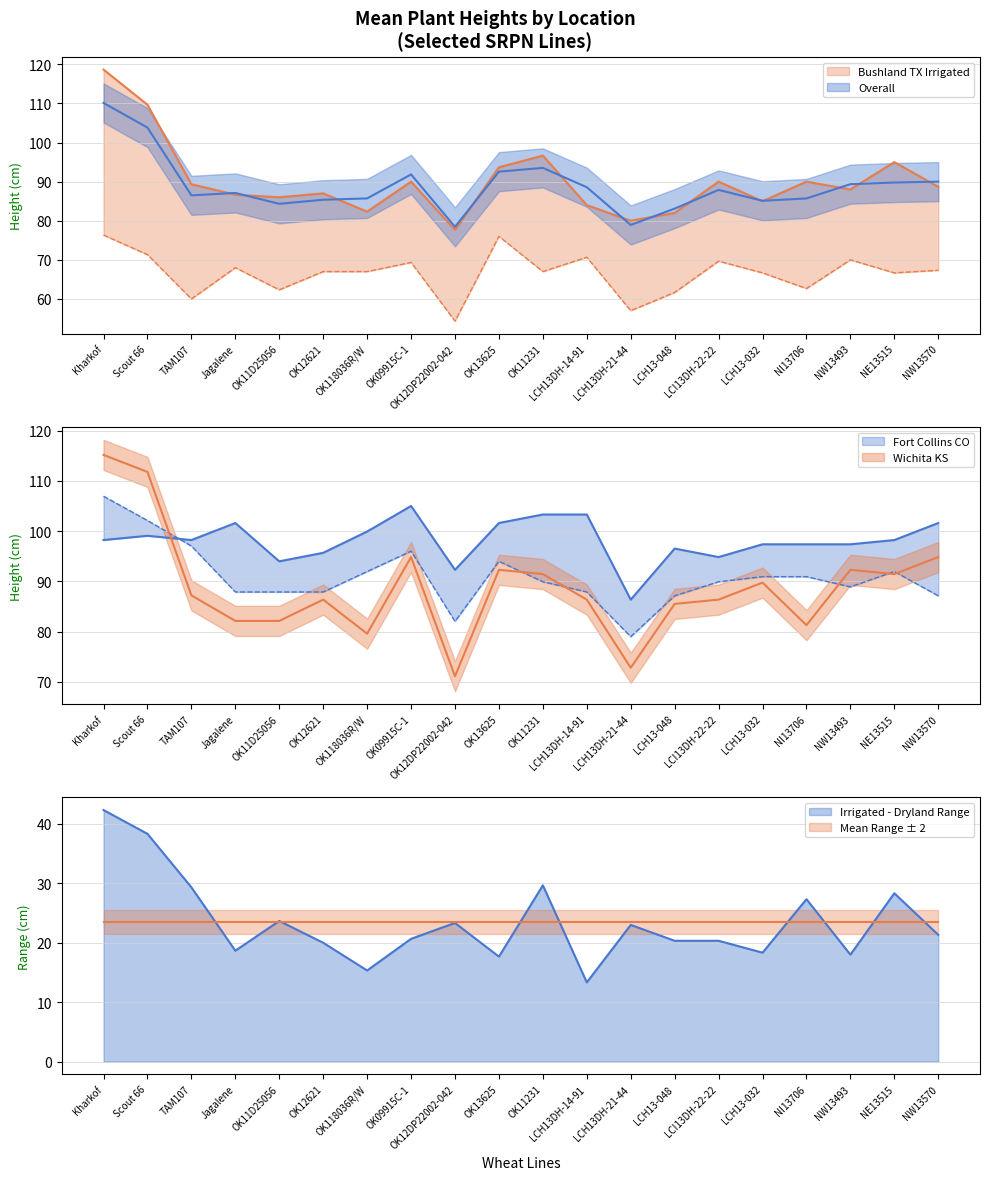

Which series has the widest spread of values?

Wichita KS